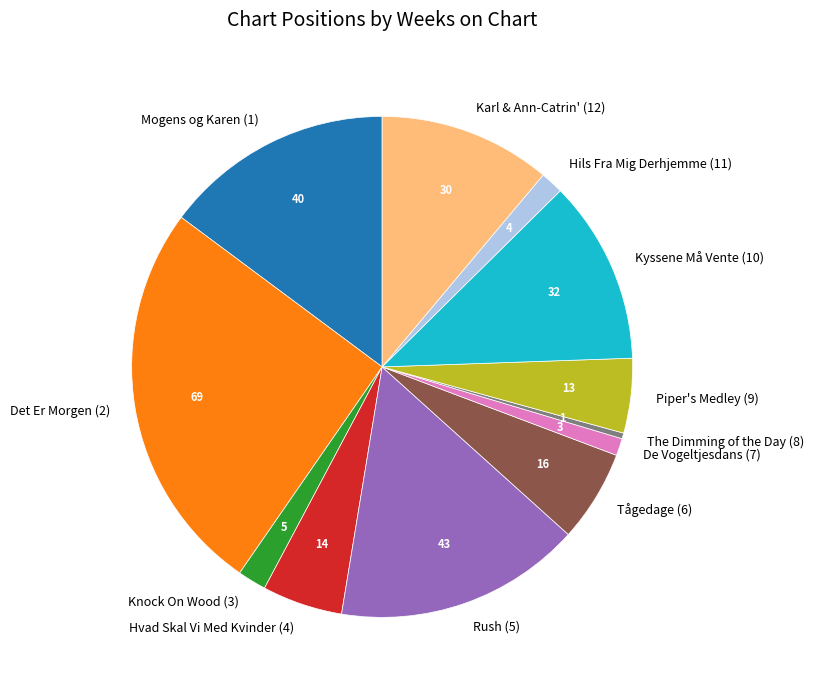

Which category has the smallest portion of the pie?

The Dimming of the Day (8)